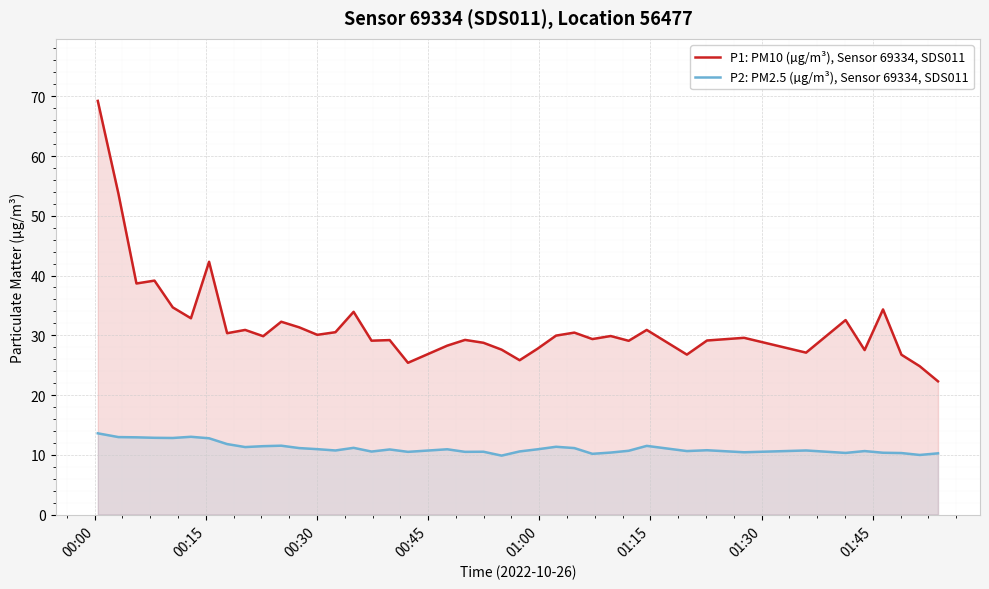

List the series in order of their overall mean, highest first.

P1: PM10 (µg/m³), Sensor 69334, SDS011, P2: PM2.5 (µg/m³), Sensor 69334, SDS011